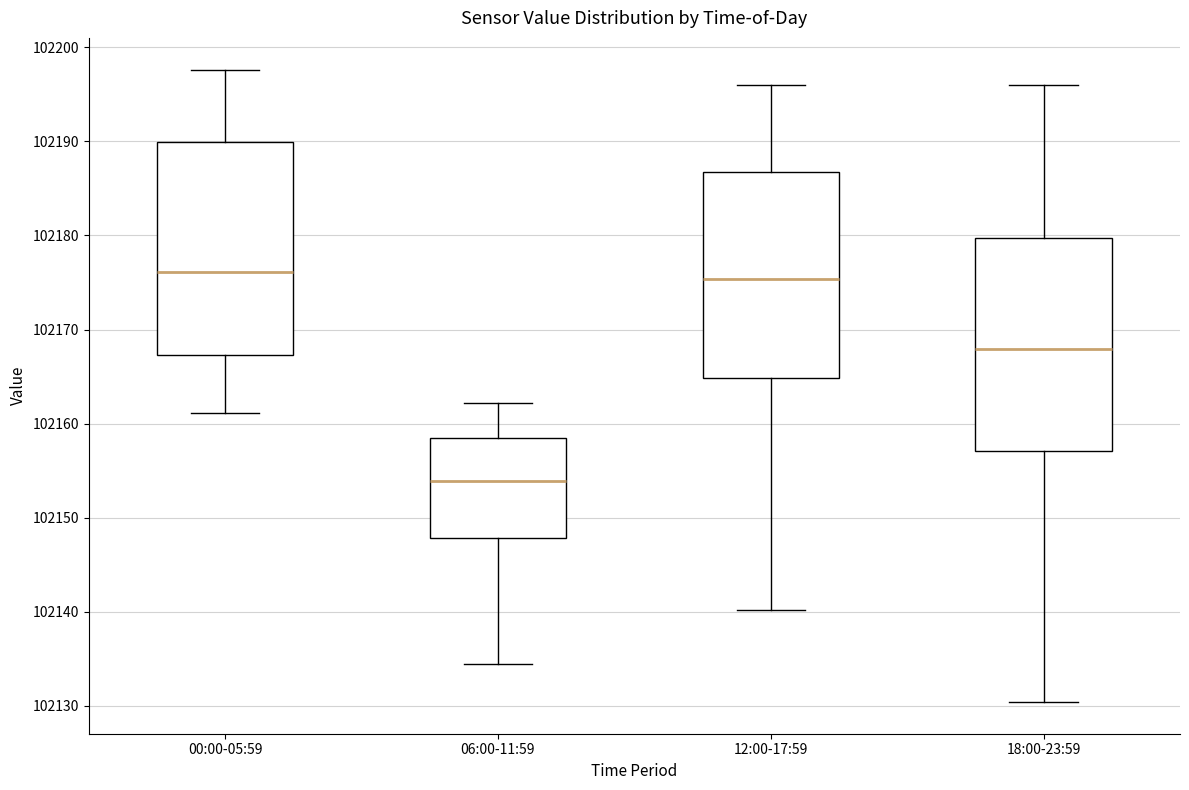

Reading left to right, transcribe this box plot: for each box, give where its median line is, the range the box spans, and where its two whiskers end, as read against the y-axis. The values are not printed on the chart, so give them approximately, as read against the axis.

00:00-05:59: median 102176, box 102167 to 102190, whiskers 102161 to 102198
06:00-11:59: median 102154, box 102148 to 102159, whiskers 102134 to 102162
12:00-17:59: median 102175, box 102165 to 102187, whiskers 102140 to 102196
18:00-23:59: median 102168, box 102157 to 102180, whiskers 102130 to 102196